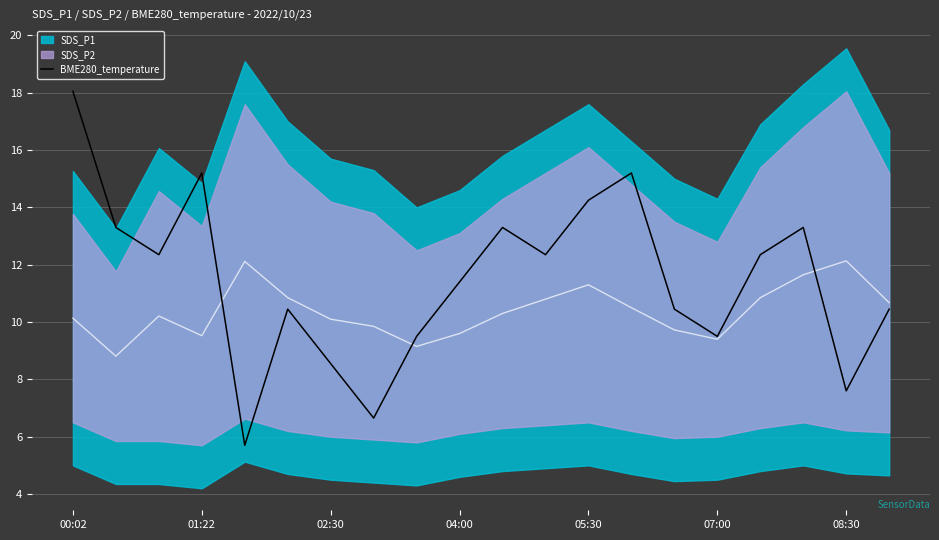

At which label does BME280_temperature first exceed 12?

00:02